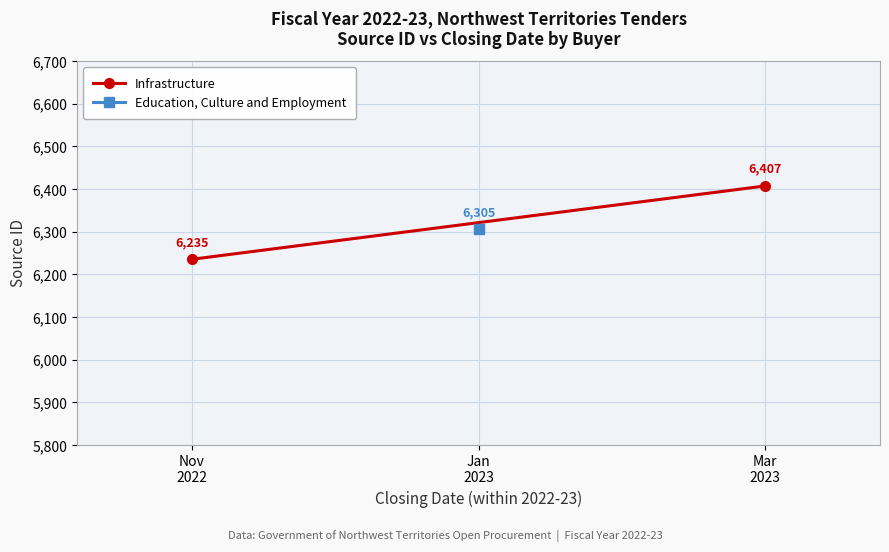

Which label corresponds to the smallest value in the chart?

Nov
2022